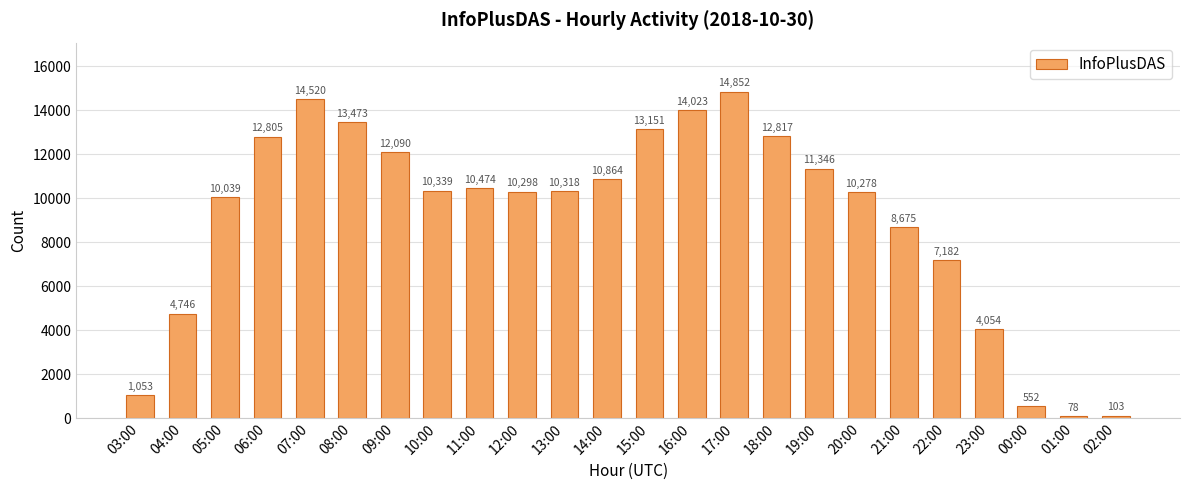

Reading left to right, what are all the values shown in this chart?

1053	4746	10039	12805	14520	13473	12090	10339	10474	10298	10318	10864	13151	14023	14852	12817	11346	10278	8675	7182	4054	552	78	103